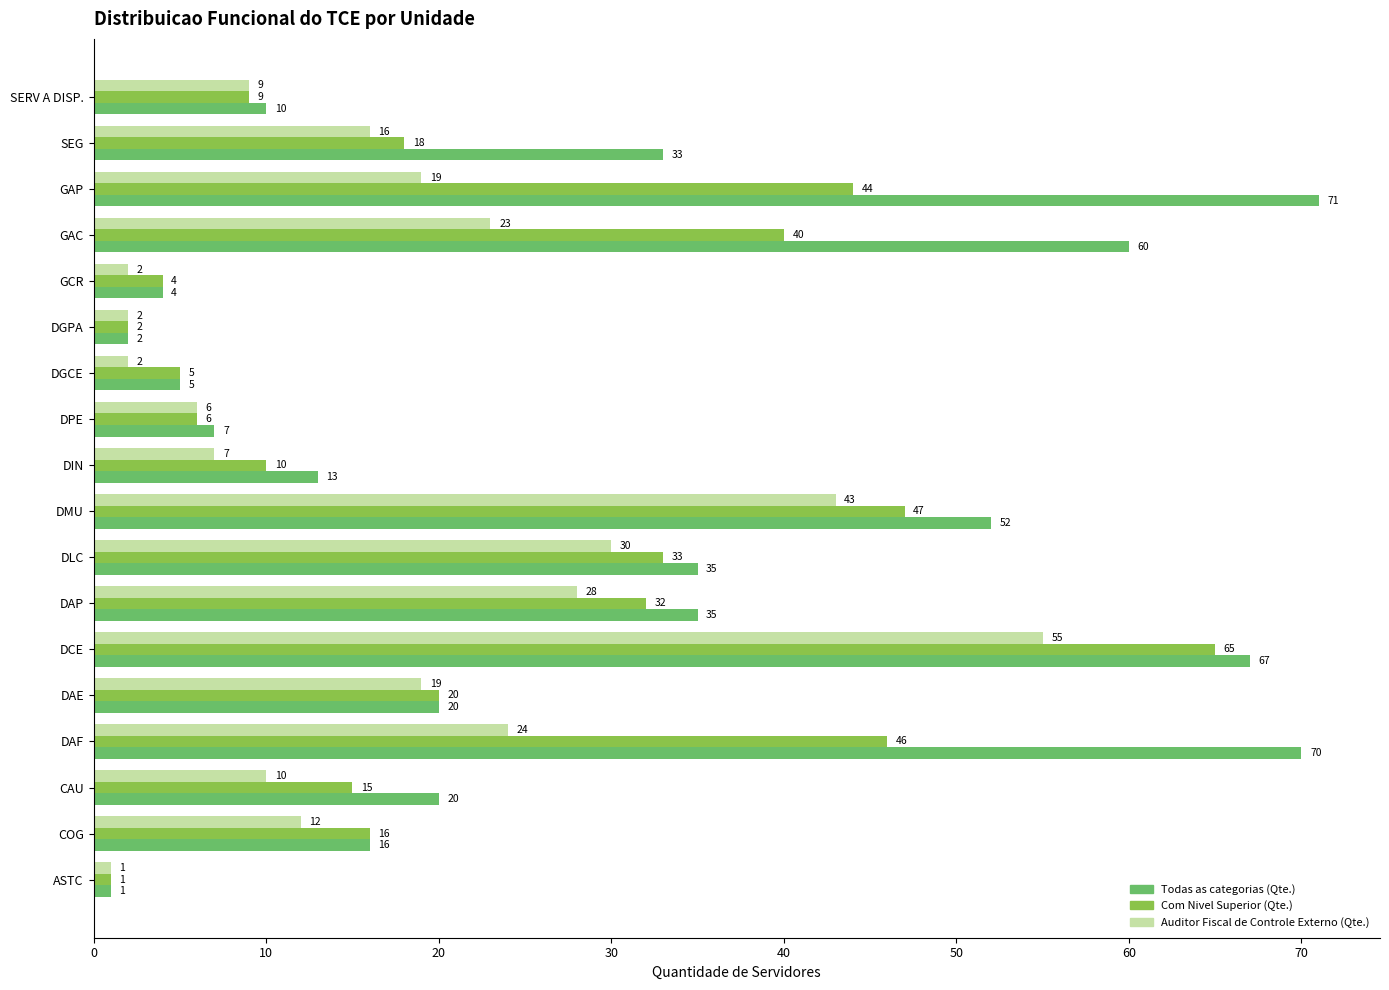

Which series changed the most between DAE and DMU?

Todas as categorias (Qte.)